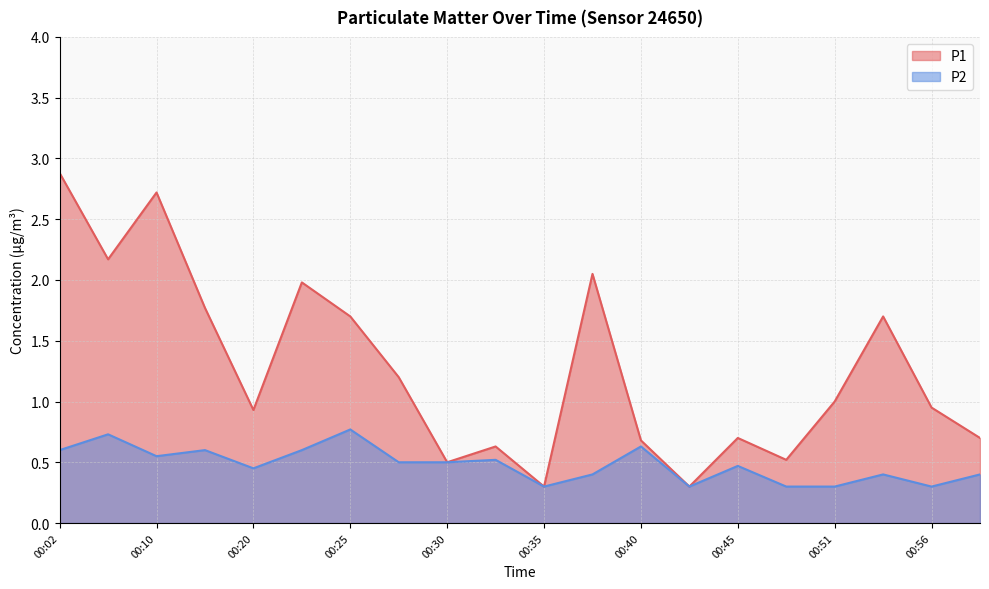

Which series has the largest total across all categories?

P1